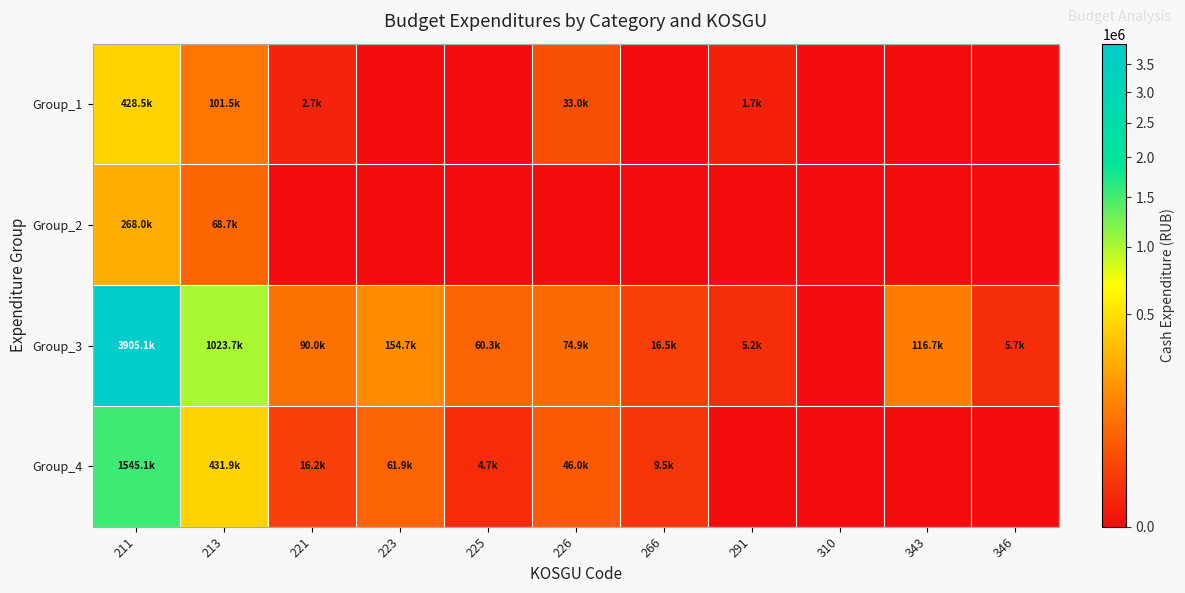

Rank the series at 211 from highest to lowest value.

Group_3, Group_4, Group_1, Group_2